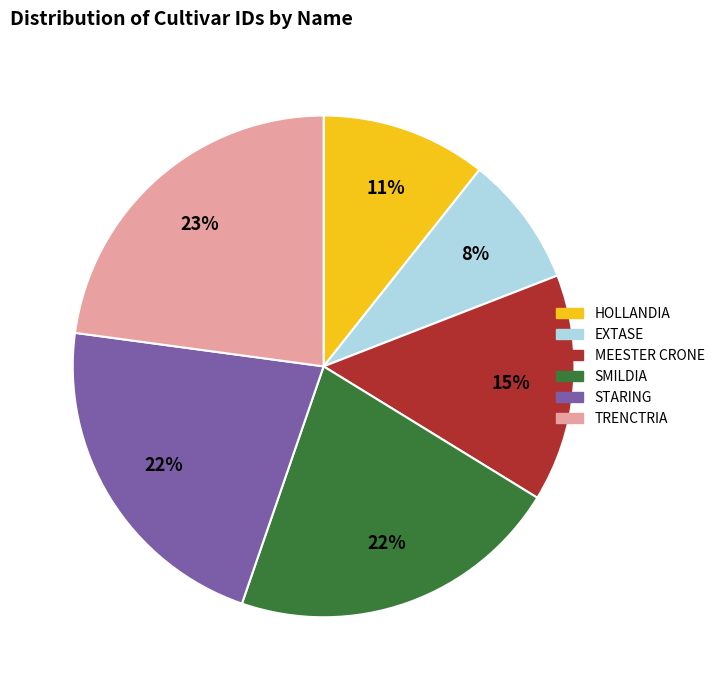

To the nearest percent, what percentage of the pie is HOLLANDIA?

11%